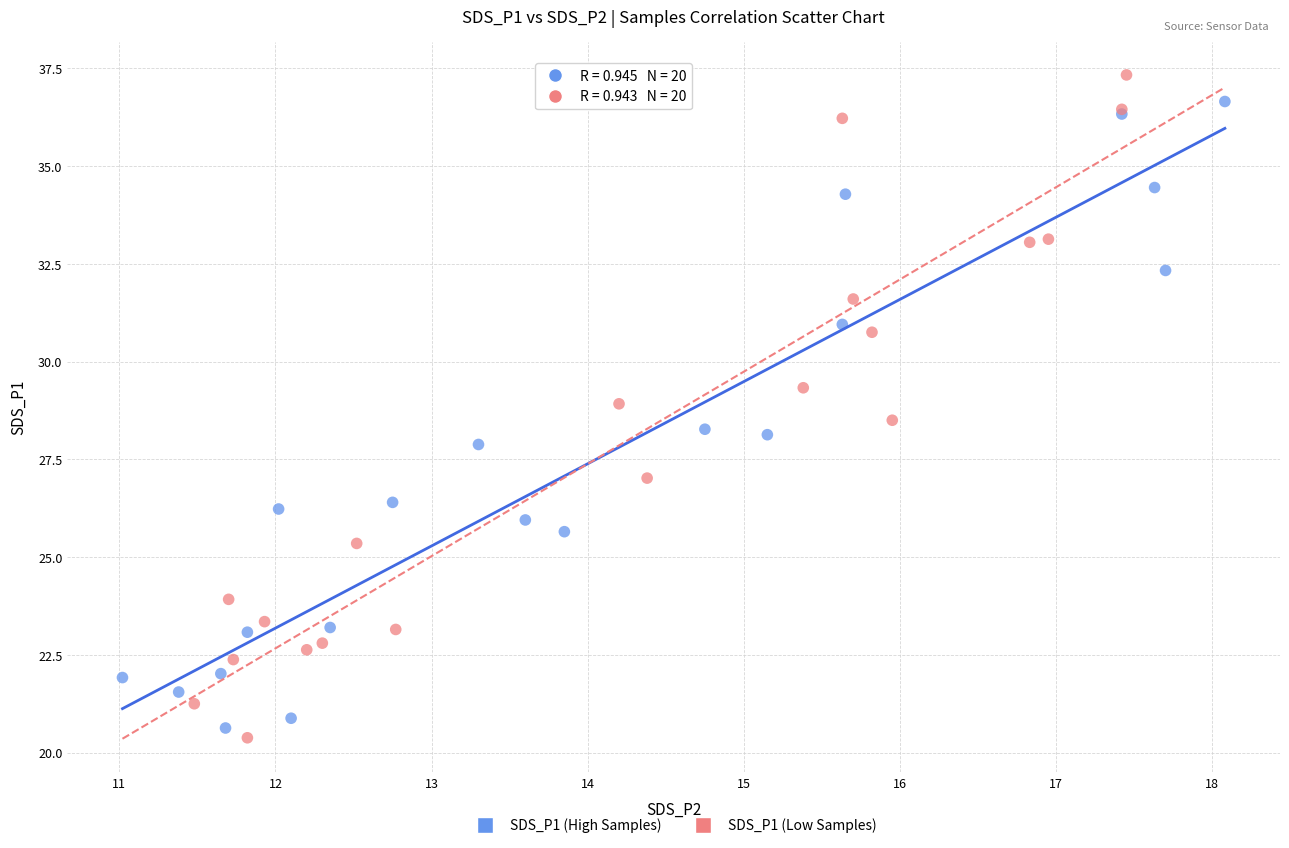

Which series contains the lowest Y value?

SDS_P1 (Low Samples)